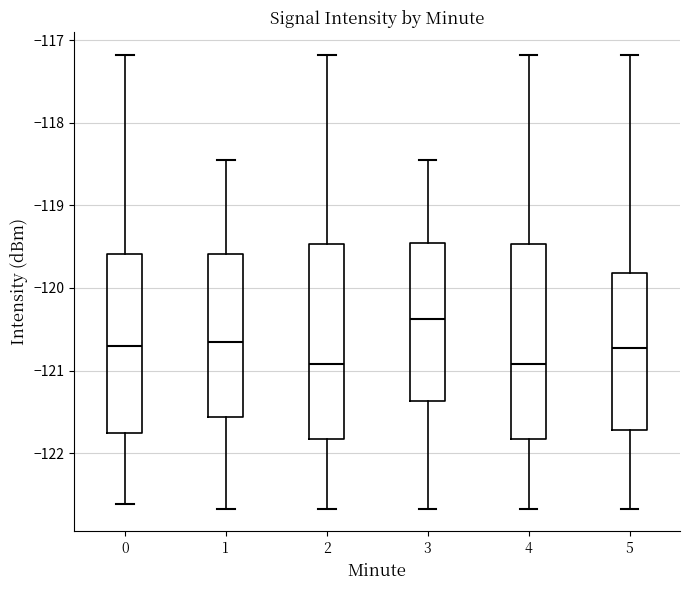

Where does the median line of the box at x = 4 sit on the y-axis? The values are not printed on the chart, so give them approximately, as read against the axis.

-120.9